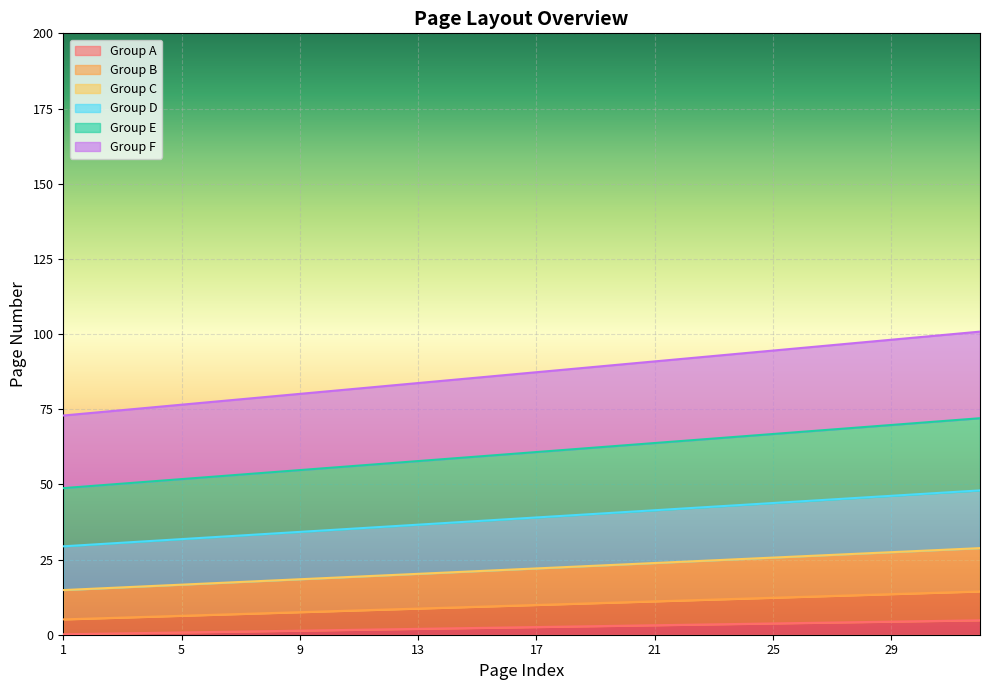

What are all the series names shown in the legend?

Group A, Group B, Group C, Group D, Group E, Group F